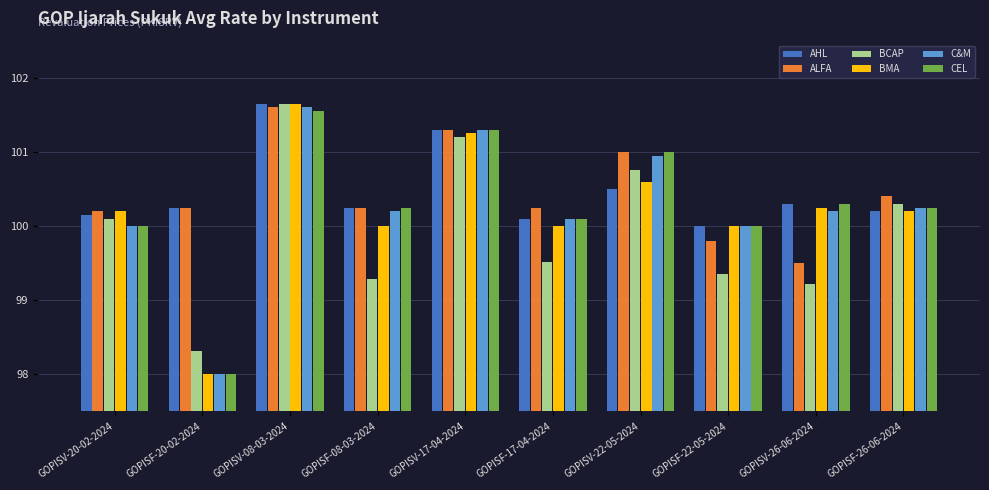

What is the sum of the ALFA values at GOPISV-08-03-2024 and GOPISV-22-05-2024?

202.6